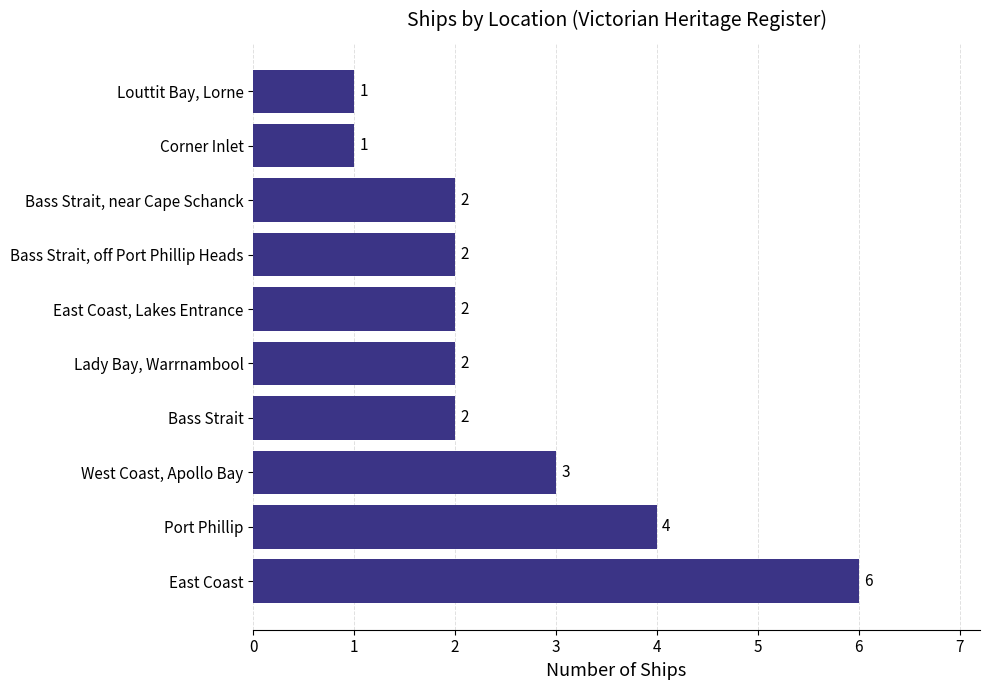

What is the sum of all values?

25